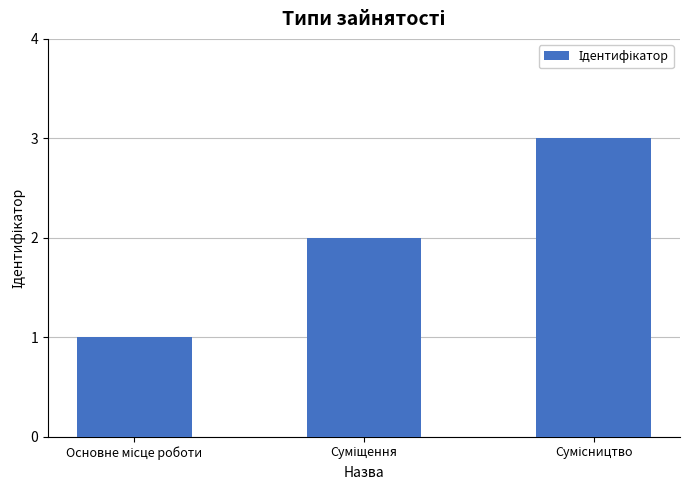

What is the sum of all values?

6